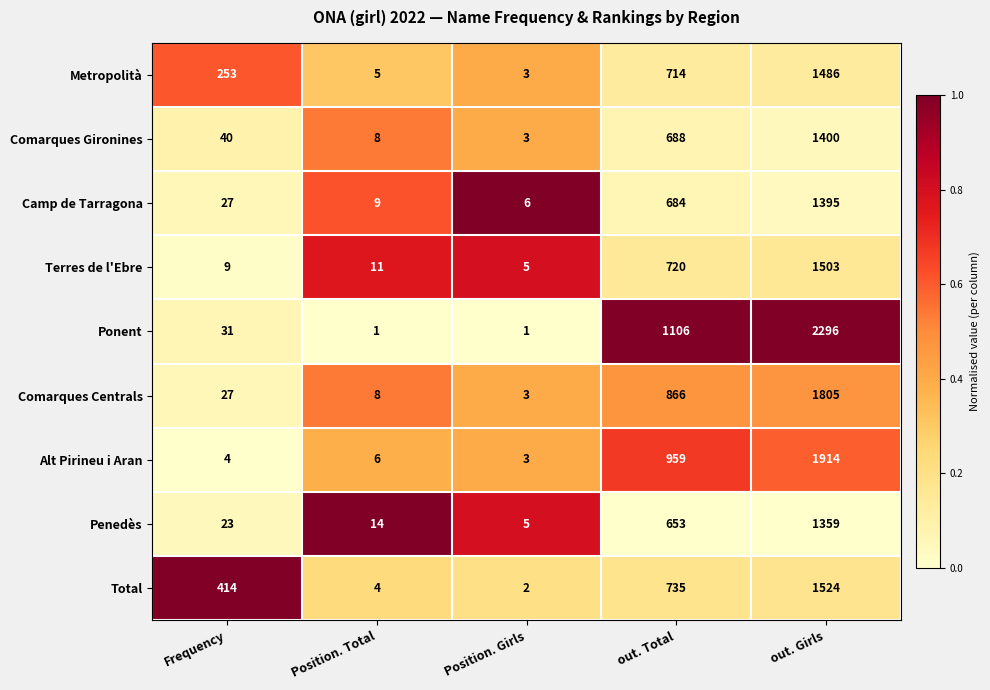

What is the sum of all Alt Pirineu i Aran values?

2886